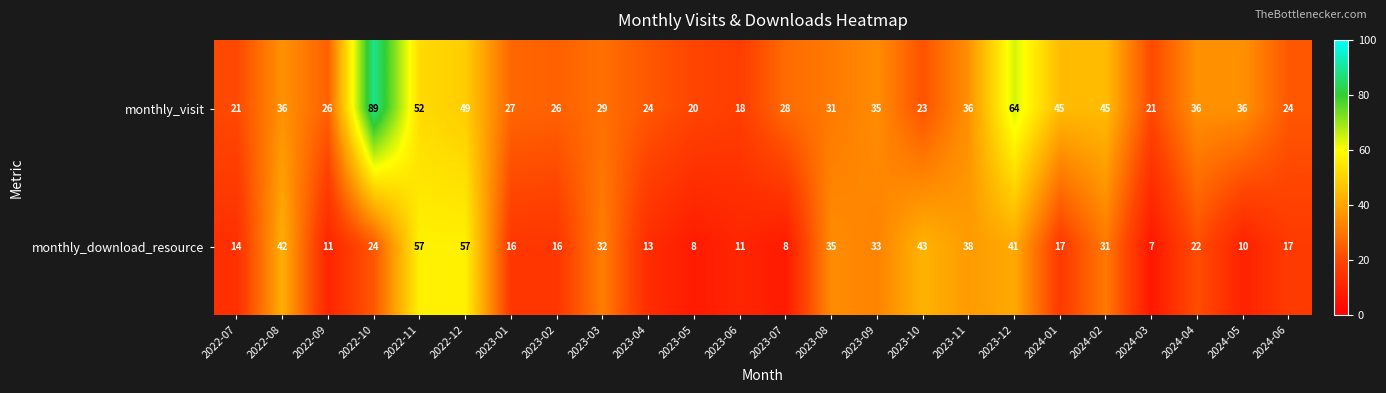

At which label is monthly_visit closest to 53?

2022-11